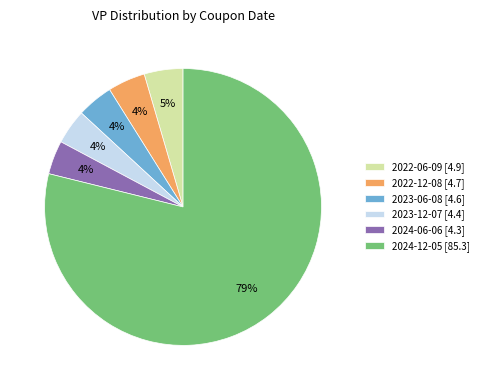

Which has a higher value, 2023-12-07 [4.4] or 2024-12-05 [85.3]?

2024-12-05 [85.3]